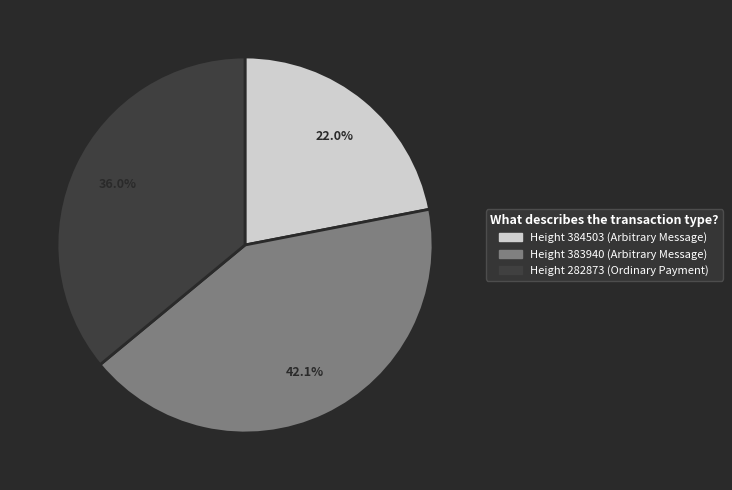

Is there a majority slice in this chart?

No